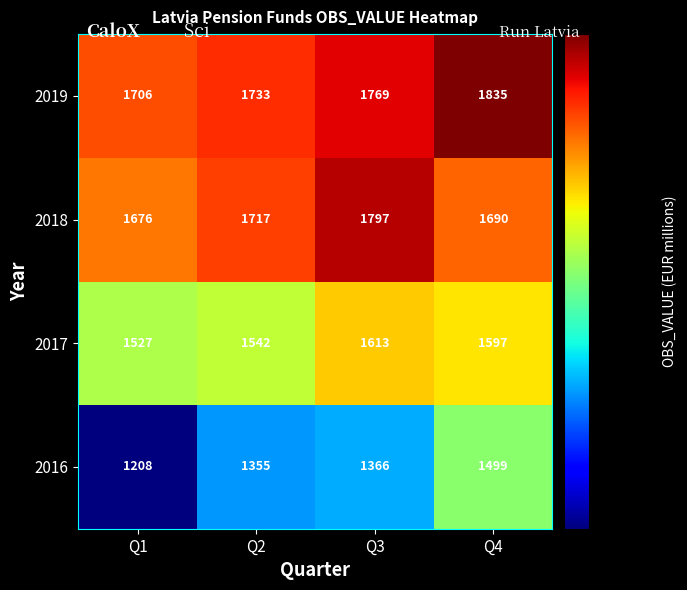

What is the difference between the 2019 values at Q4 and Q1?

129